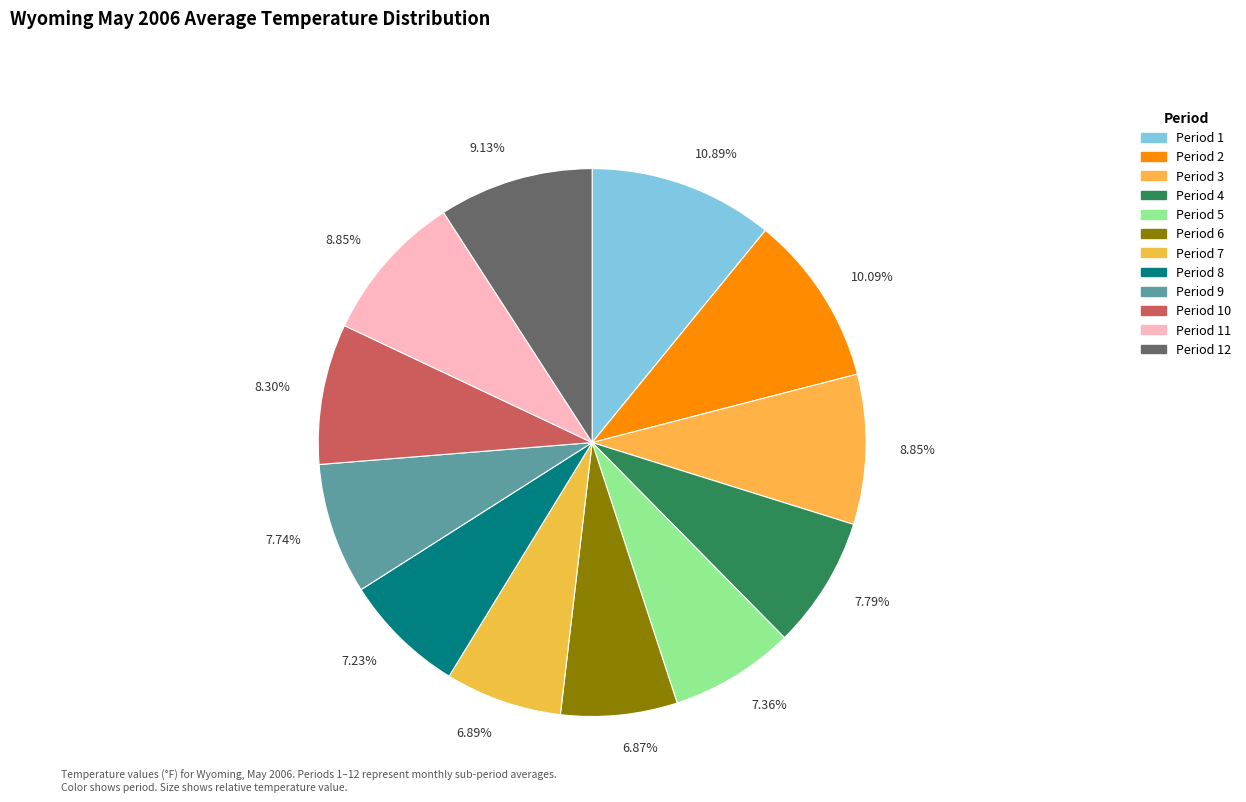

What is the smallest slice in the pie chart?

Period 6